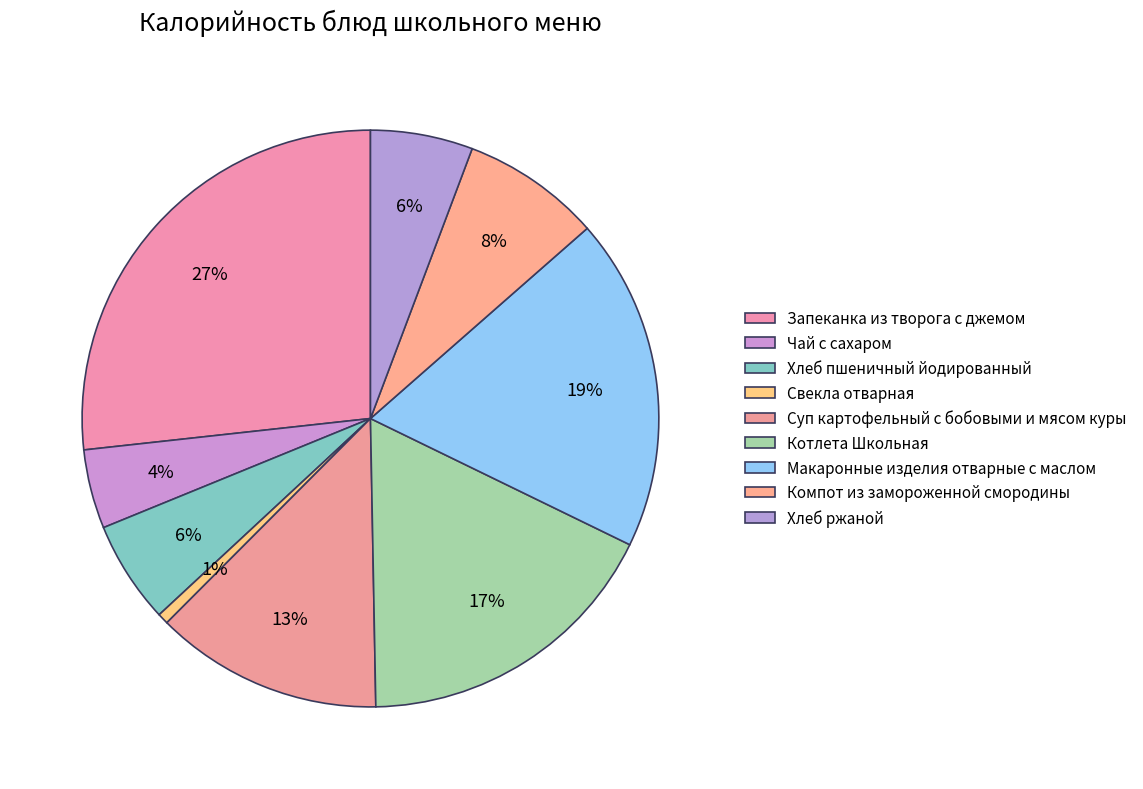

Rank the categories by value from highest to lowest.

Запеканка из творога с джемом, Макаронные изделия отварные с маслом, Котлета Школьная, Суп картофельный с бобовыми и мясом куры, Компот из замороженной смородины, Хлеб пшеничный йодированный, Хлеб ржаной, Чай с сахаром, Свекла отварная